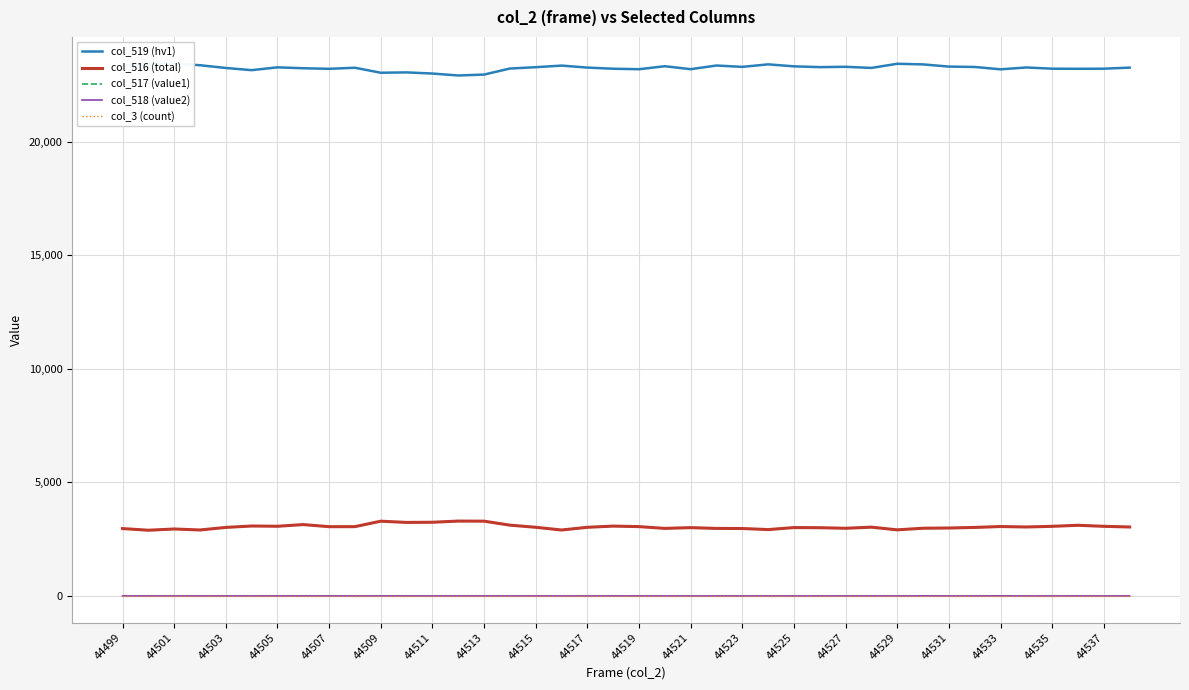

How many interior local valleys does the col_517 (value1) series have?

11